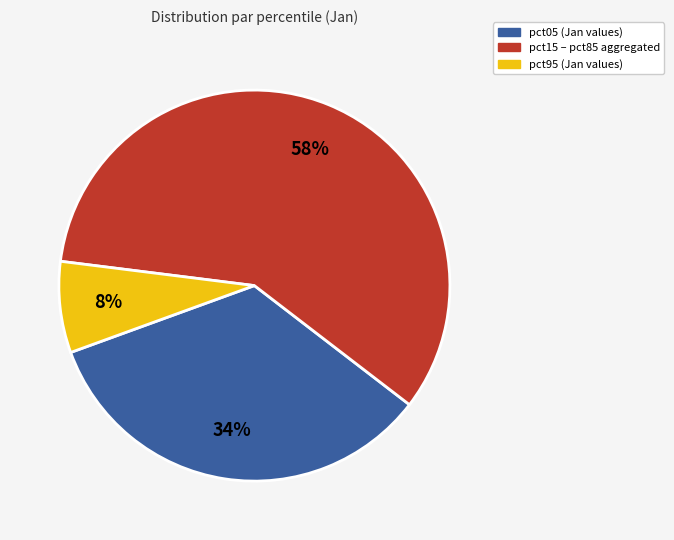

Is there any slice that represents more than half of the pie?

Yes